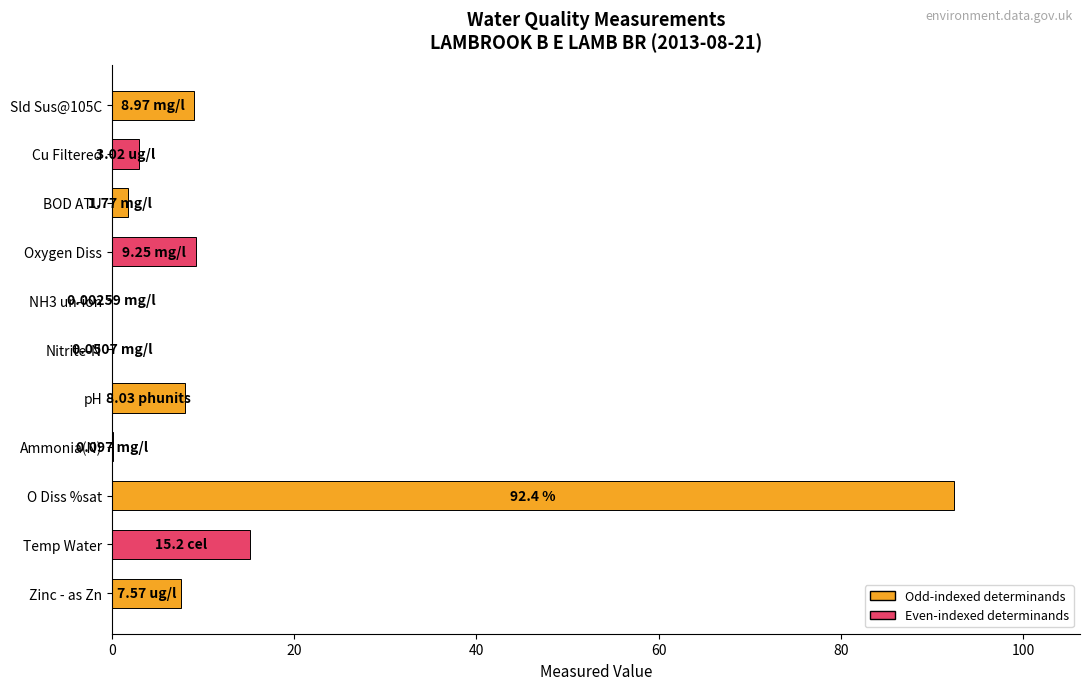

At which category does the chart reach its peak across all series?

O Diss %sat